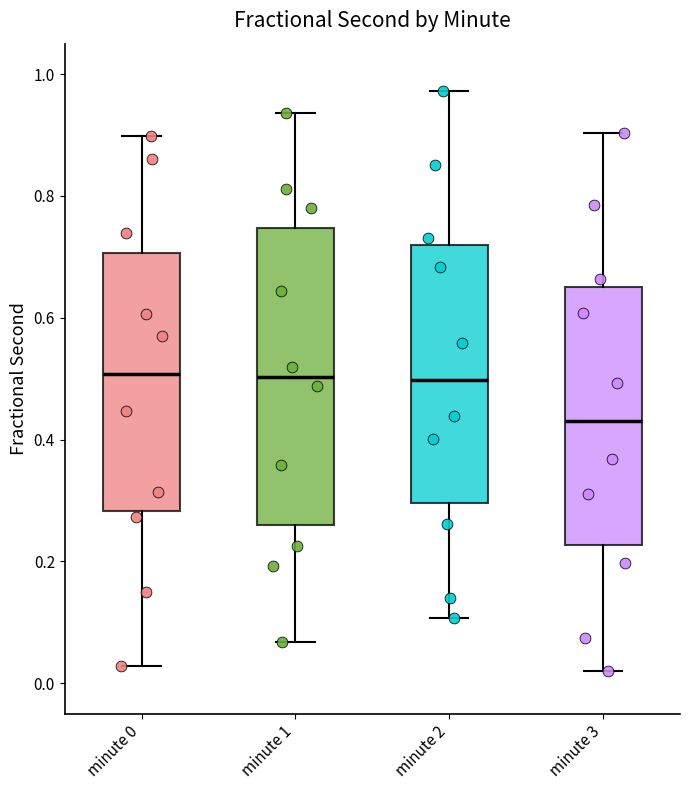

Which box is the tallest, from its lower edge to its upper edge?

minute 1